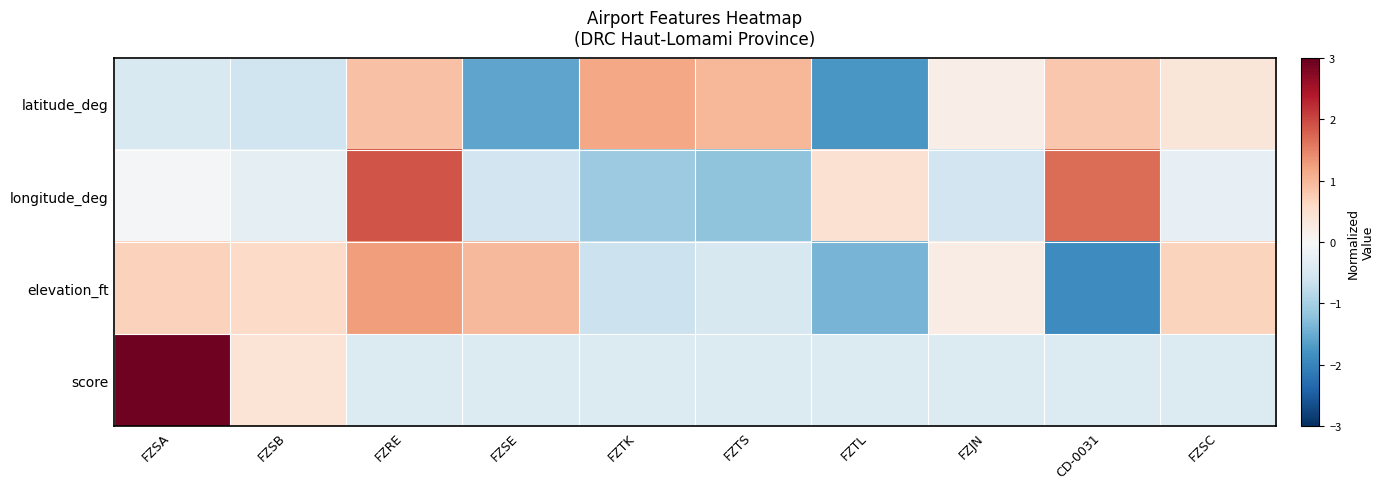

At how many categories does at least one series exceed 0?

10